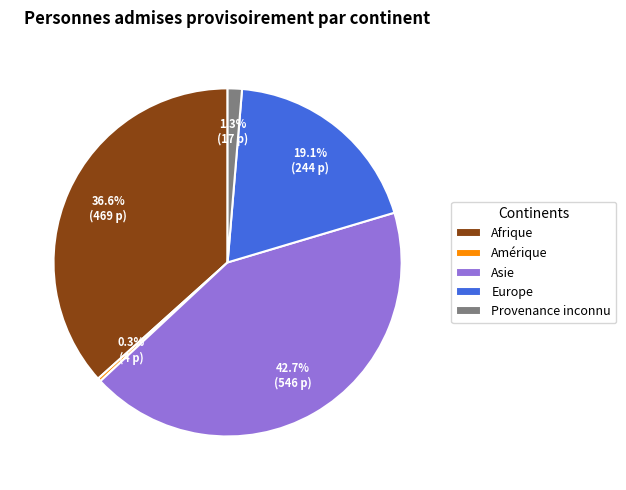

To the nearest percent, what percentage of the pie is Asie?

43%